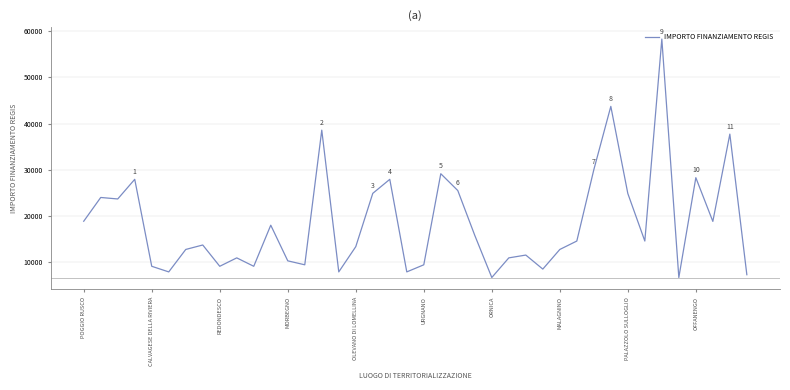

What is the minimum value shown in the chart?

6677